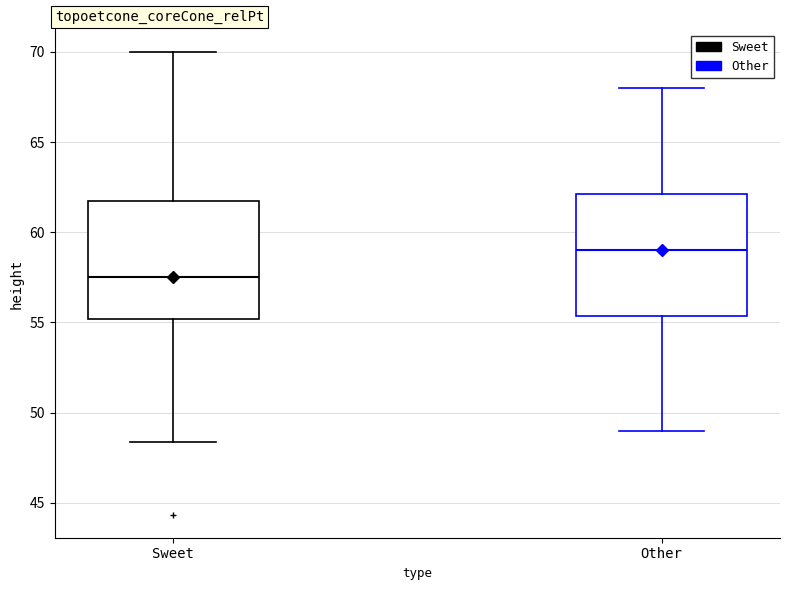

Reading left to right, transcribe this box plot: for each box, give where its median line is, the range the box spans, and where its two whiskers end, as read against the y-axis. The values are not printed on the chart, so give them approximately, as read against the axis.

Sweet: median 57.5, box 55.0 to 62.0, whiskers 48.5 to 70.0
Other: median 59.0, box 55.5 to 62.0, whiskers 49.0 to 68.0